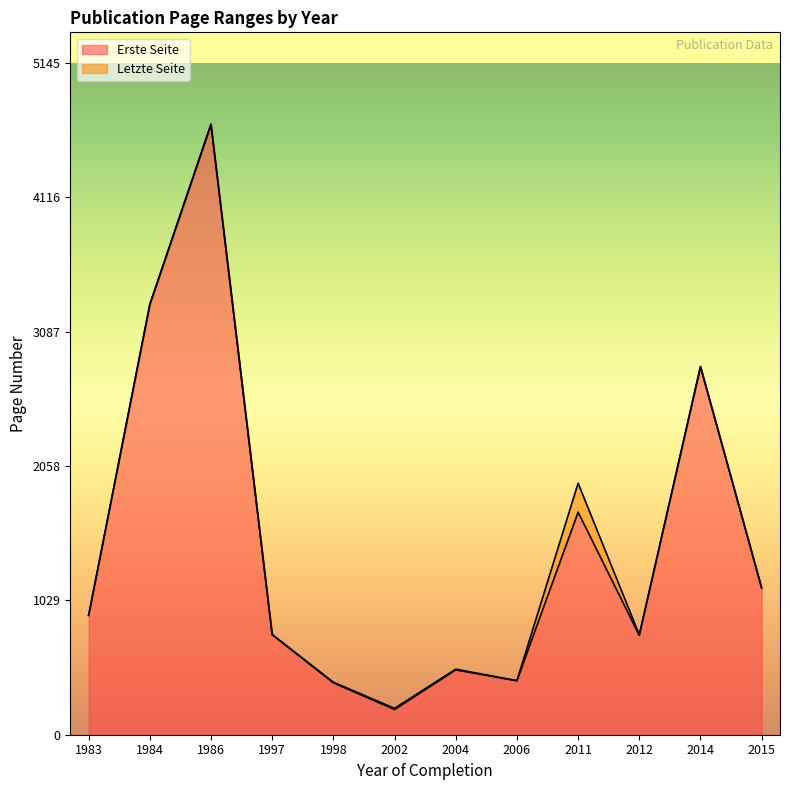

At which category is the sum across all series the highest?

1986